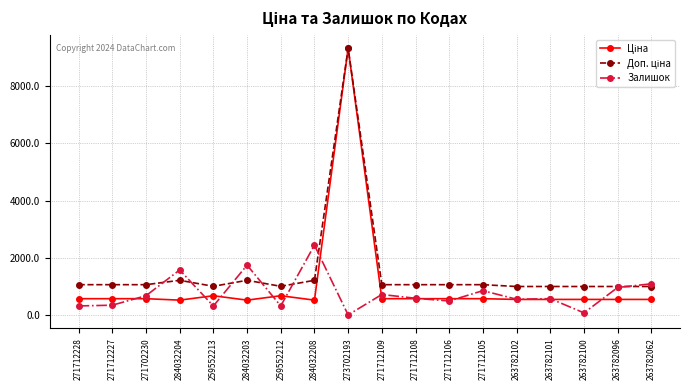

What is the difference between the highest and lowest values at 259552212?

684.8